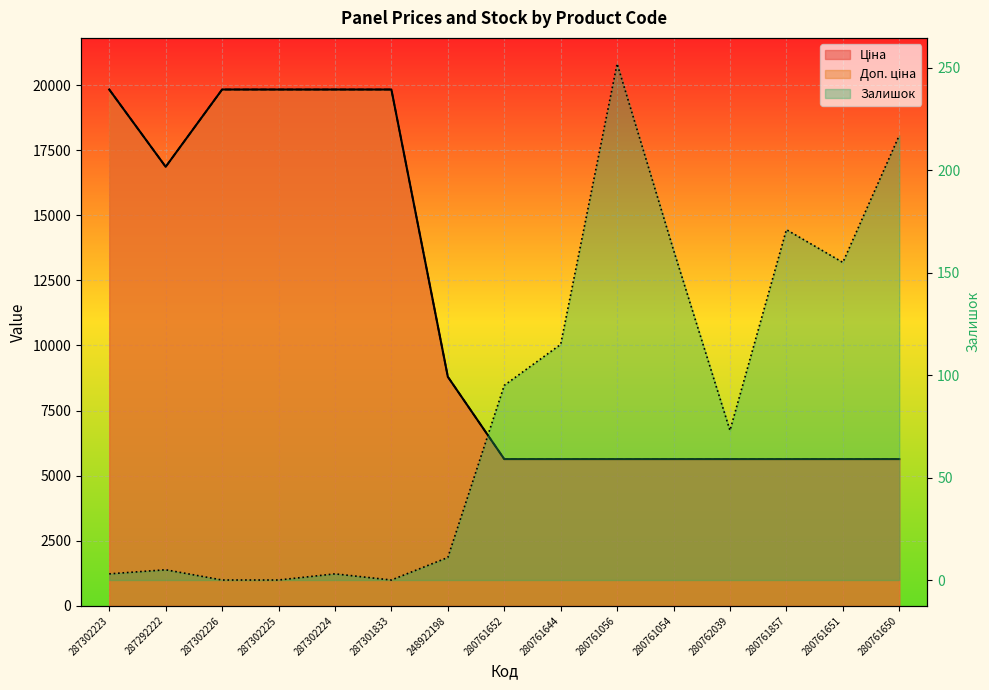

How many series are shown in this chart?

3